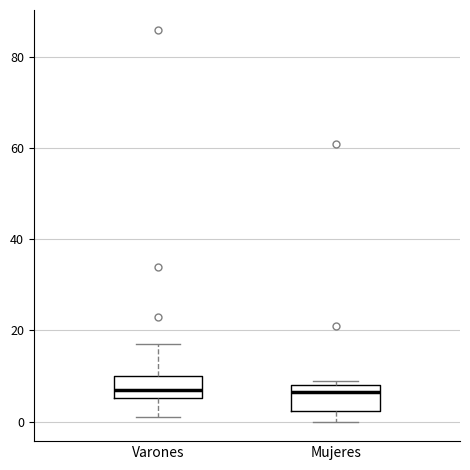

Where does the median line of the box for Mujeres sit on the y-axis? The values are not printed on the chart, so give them approximately, as read against the axis.

6